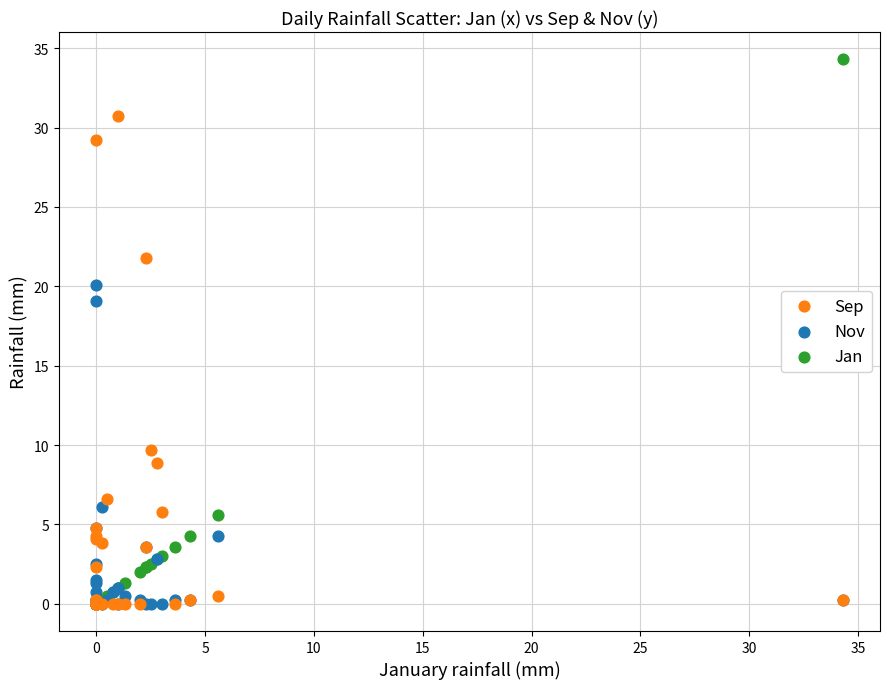

Across all series, what Y value is closest to 17?

19.1